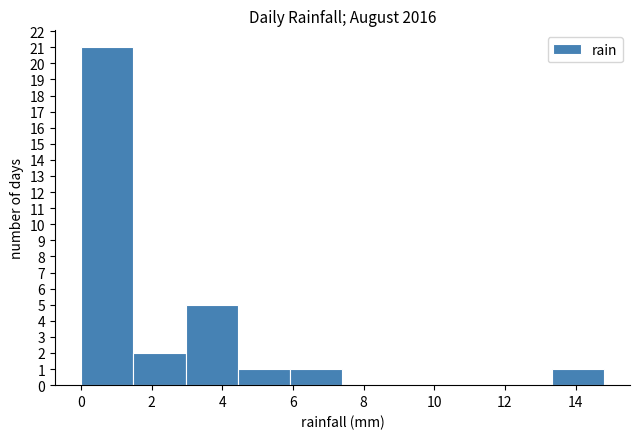

Over which range of the x-axis is the bar tallest?

0.00 to 1.48